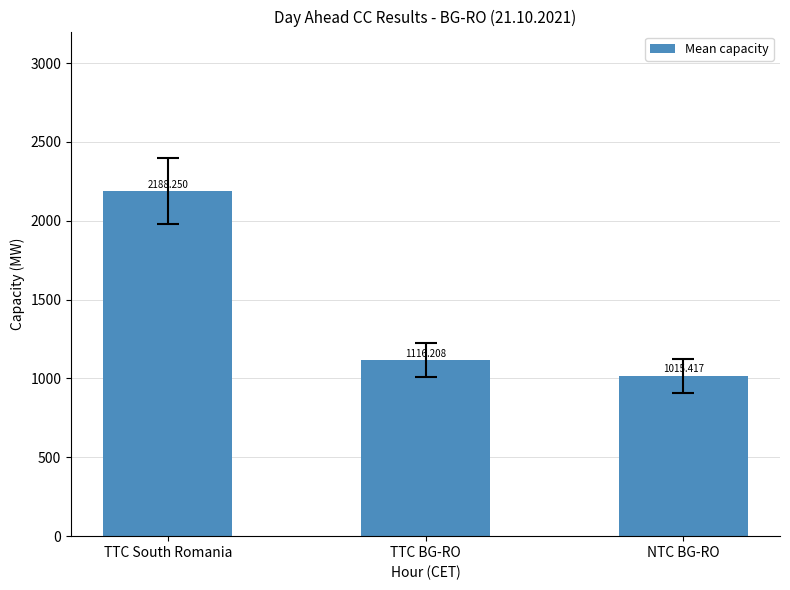

List the labels in order of value, largest first.

TTC South Romania, TTC BG-RO, NTC BG-RO